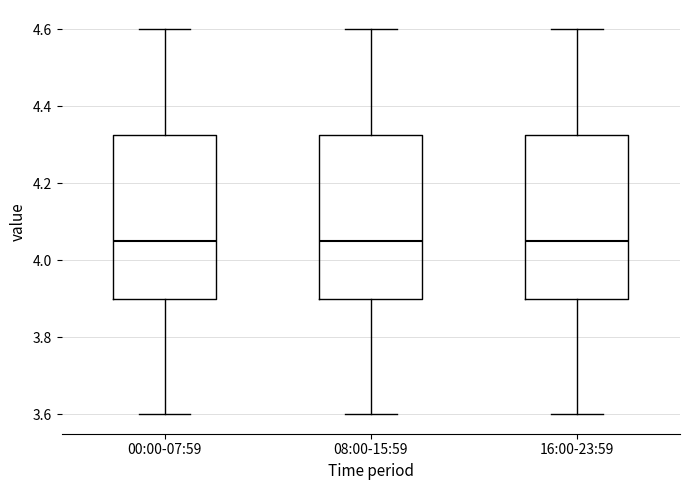

Reading left to right, read every box against the y-axis: the position of its median line, the range the box covers, and the ends of its whiskers. The values are not printed on the chart, so give them approximately, as read against the axis.

00:00-07:59: median 4.06, box 3.90 to 4.32, whiskers 3.60 to 4.60
08:00-15:59: median 4.06, box 3.90 to 4.32, whiskers 3.60 to 4.60
16:00-23:59: median 4.06, box 3.90 to 4.32, whiskers 3.60 to 4.60